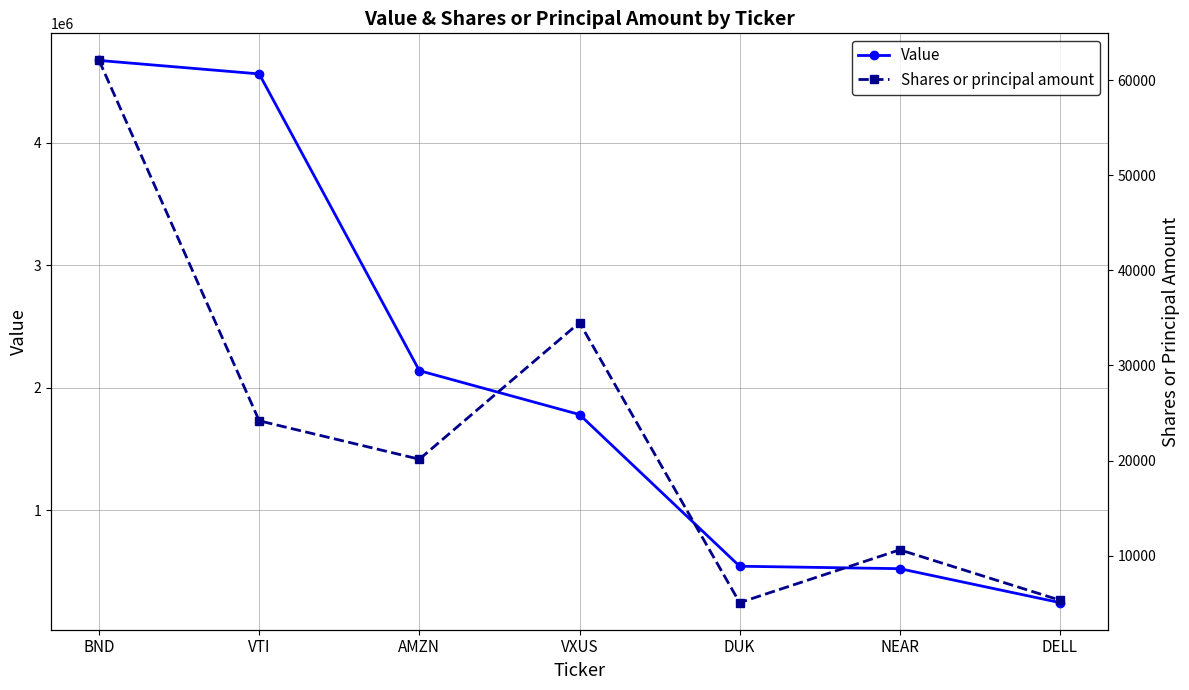

True or false: Value has a value of 543000 at DUK.

True